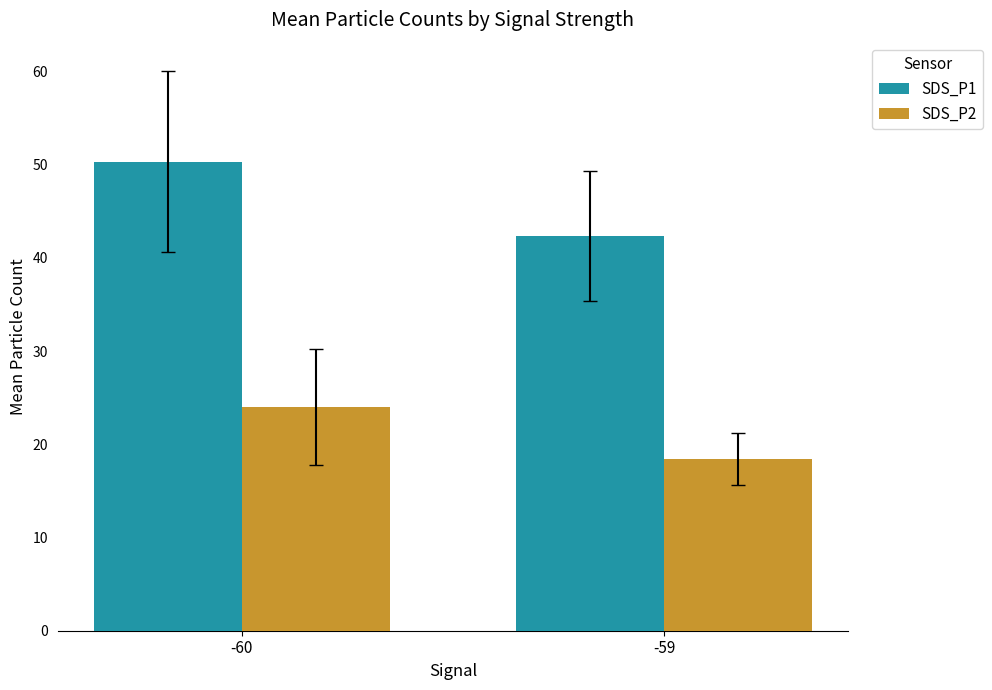

What is the sum of the SDS_P2 values at -60 and -59?

42.4